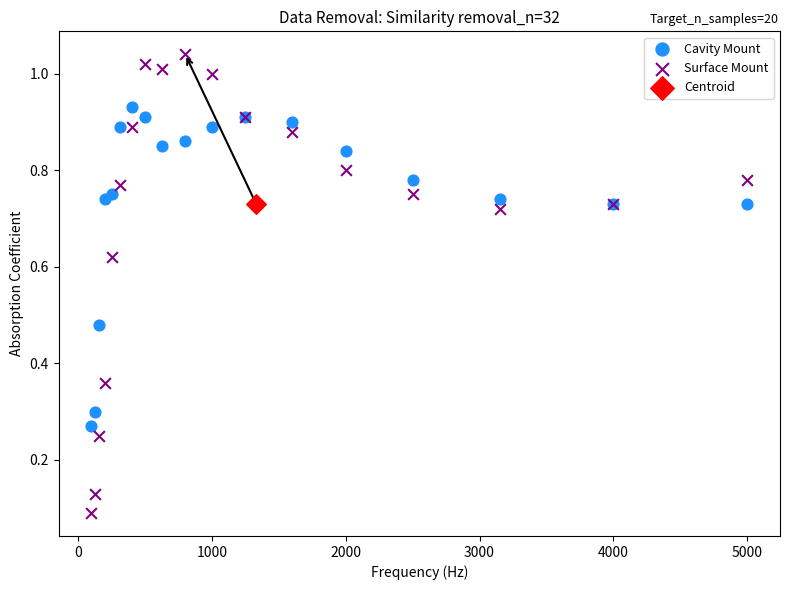

What are all the series names shown in the legend?

Cavity Mount, Surface Mount, Centroid